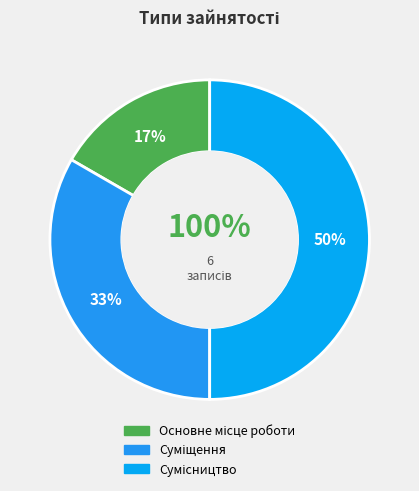

Which has a higher value, Основне місце роботи or Сумісництво?

Сумісництво